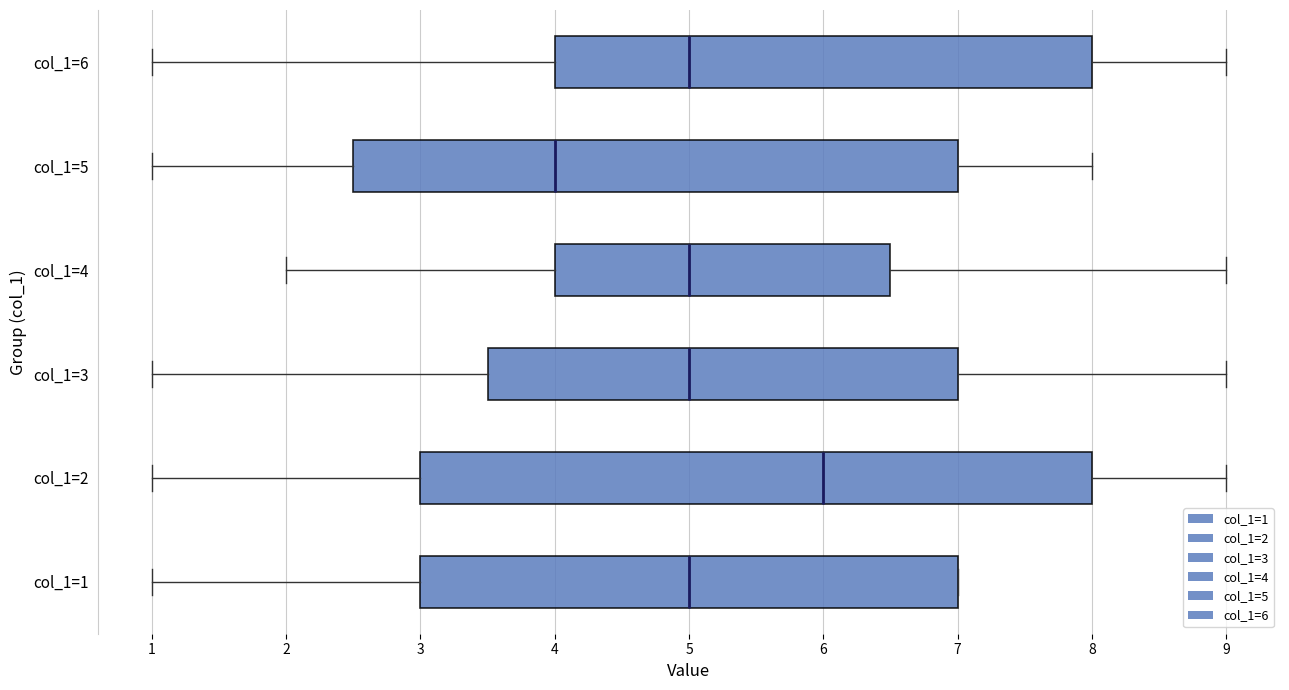

Reading bottom to top, read every box against the x-axis: the position of its median line, the range the box covers, and the ends of its whiskers. The values are not printed on the chart, so give them approximately, as read against the axis.

col_1=1: median 5.0, box 3.0 to 7.0, whiskers 1.0 to 7.0
col_1=2: median 6.0, box 3.0 to 8.0, whiskers 1.0 to 9.0
col_1=3: median 5.0, box 3.5 to 7.0, whiskers 1.0 to 9.0
col_1=4: median 5.0, box 4.0 to 6.5, whiskers 2.0 to 9.0
col_1=5: median 4.0, box 2.5 to 7.0, whiskers 1.0 to 8.0
col_1=6: median 5.0, box 4.0 to 8.0, whiskers 1.0 to 9.0